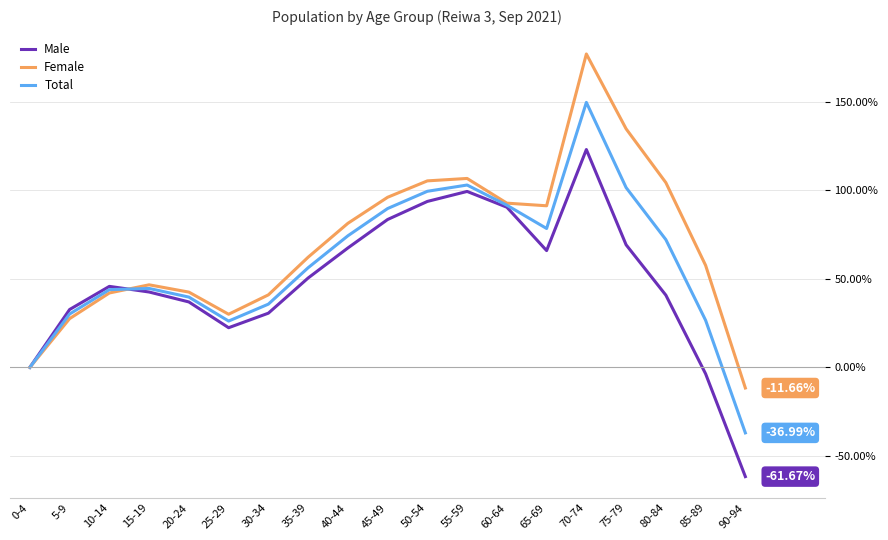

Rank the series by their maximum value, from lowest to highest.

Male, Total, Female